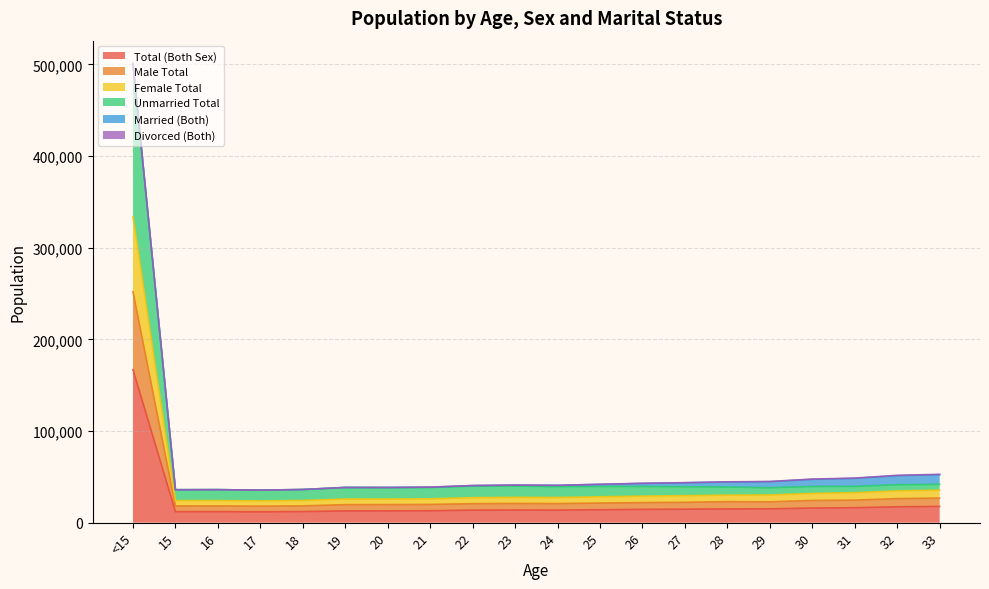

Which category has the highest value in the Total (Both Sex) series?

<15